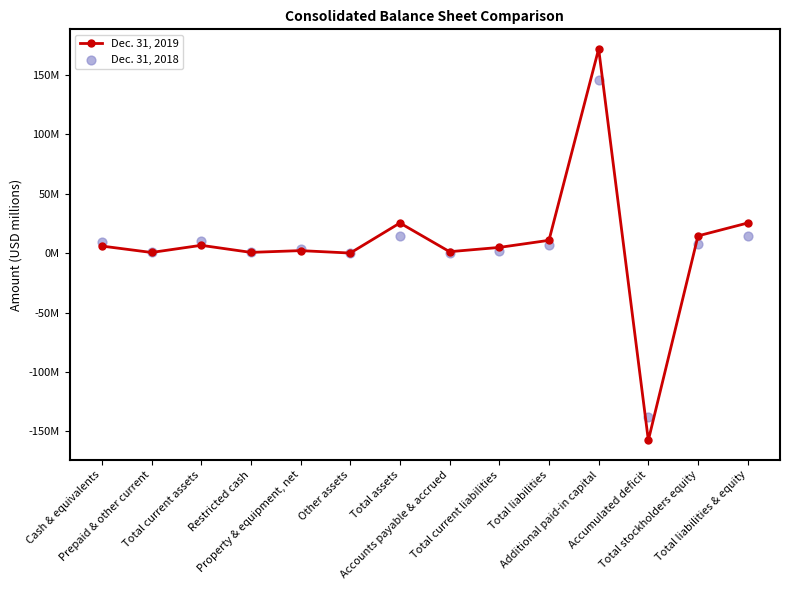

Is the value of Dec. 31, 2019 at Total liabilities greater than the value of Dec. 31, 2018 at Restricted cash?

Yes